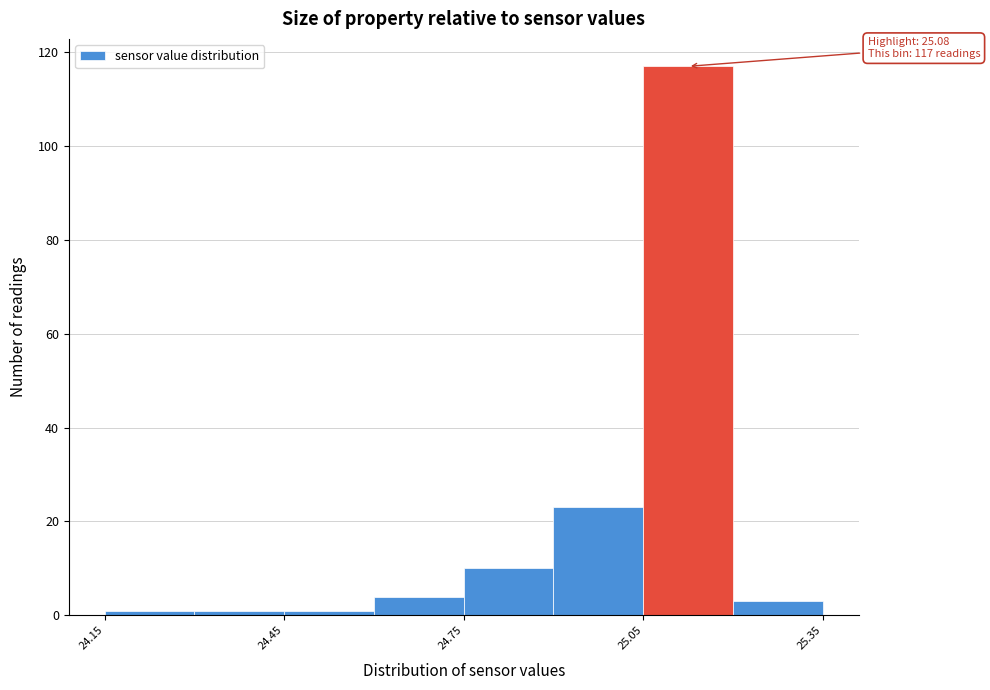

Around what value on the x-axis is the tallest bar? Give the approximate position of its centre, as read against the axis.

25.15